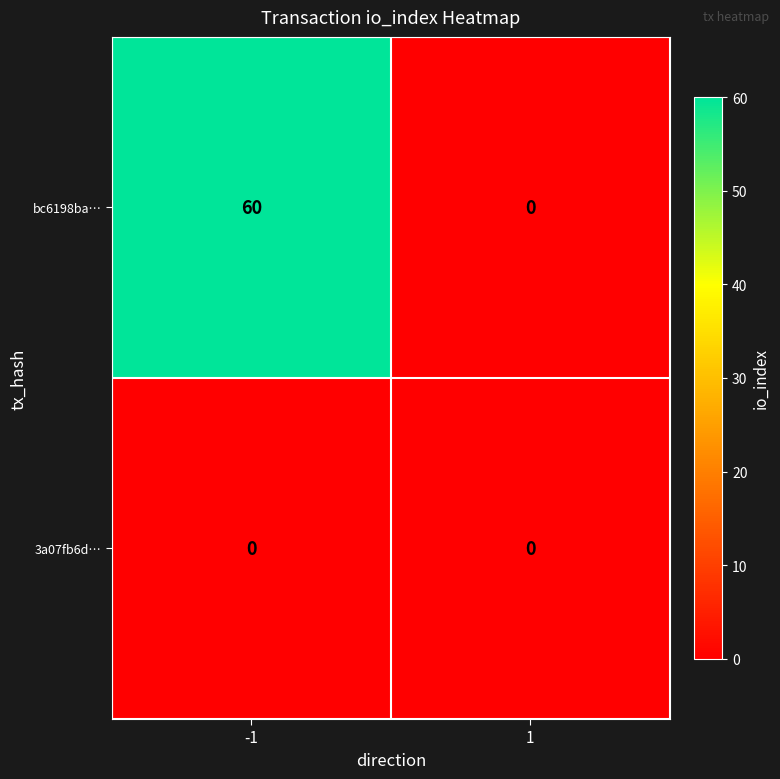

At -1, list the series in order from largest to smallest.

bc6198ba…, 3a07fb6d…